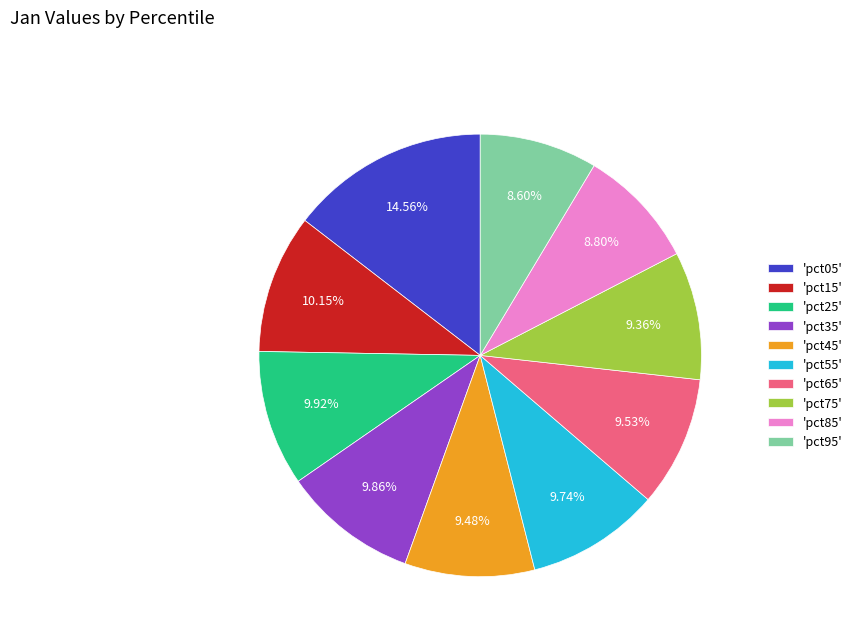

How many slices are in this pie chart?

10